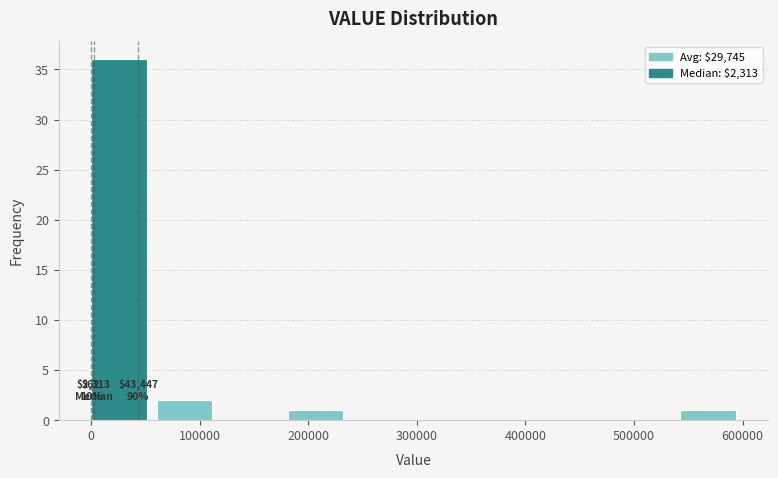

Over which range of the x-axis is the bar tallest?

0 to 60000